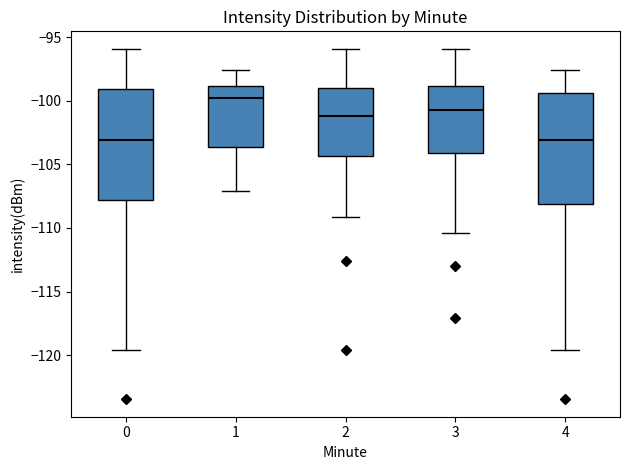

Reading left to right, transcribe this box plot: for each box, give where its median line is, the range the box spans, and where its two whiskers end, as read against the y-axis. The values are not printed on the chart, so give them approximately, as read against the axis.

0: median -103.0, box -108.0 to -99.0, whiskers -119.5 to -96.0
1: median -100.0, box -103.5 to -99.0, whiskers -107.0 to -97.5
2: median -101.0, box -104.5 to -99.0, whiskers -109.0 to -96.0
3: median -100.5, box -104.0 to -99.0, whiskers -110.5 to -96.0
4: median -103.0, box -108.0 to -99.5, whiskers -119.5 to -97.5